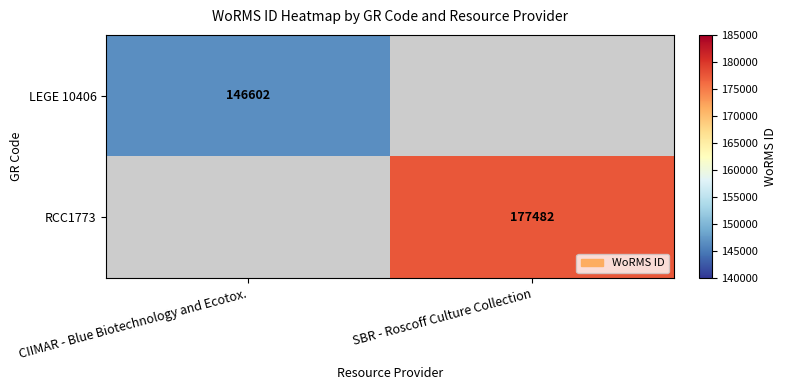

Is it true that LEGE 10406 equals 84736 at CIIMAR - Blue Biotechnology and Ecotox.?

False